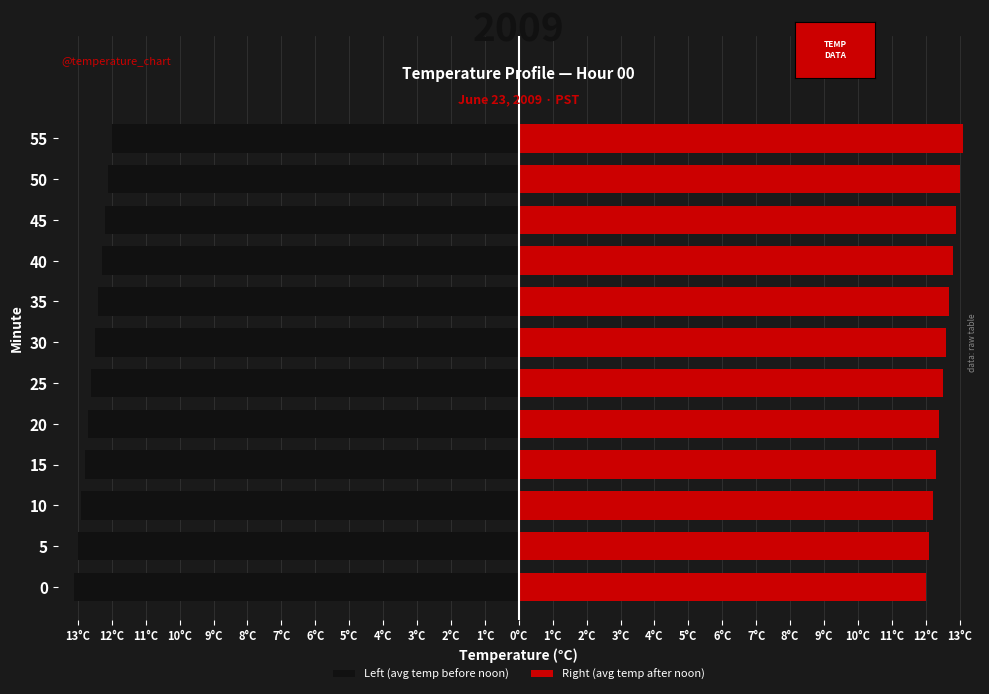

How many data points does each series have?

12